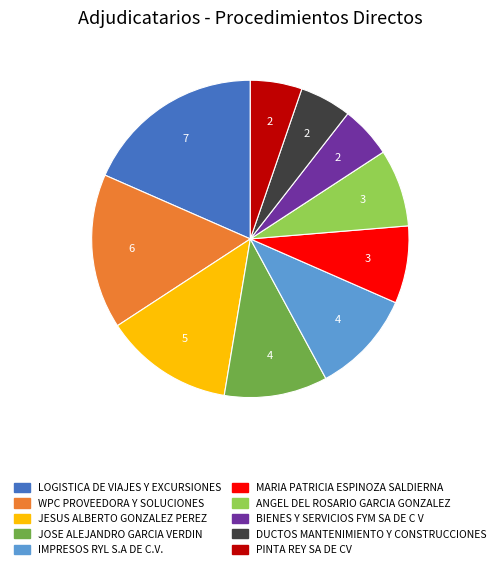

How many segments does this pie chart have?

10